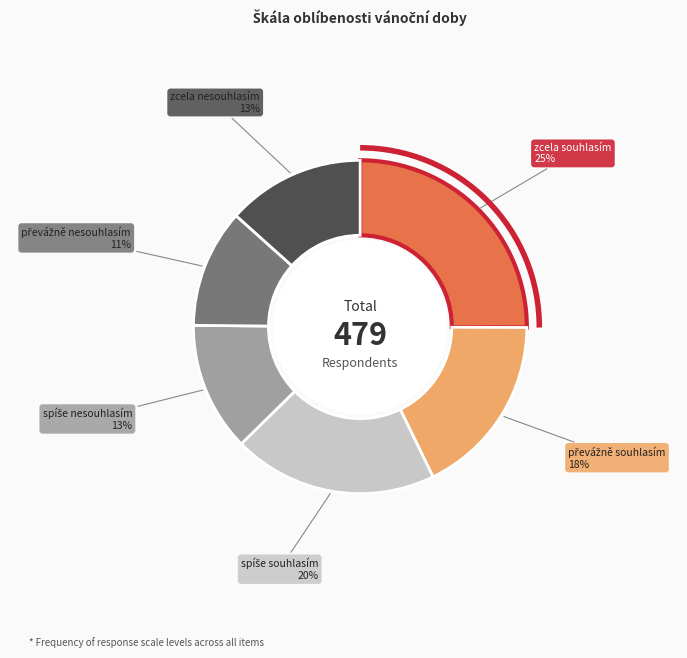

To the nearest percent, what is the average slice percentage?

17%